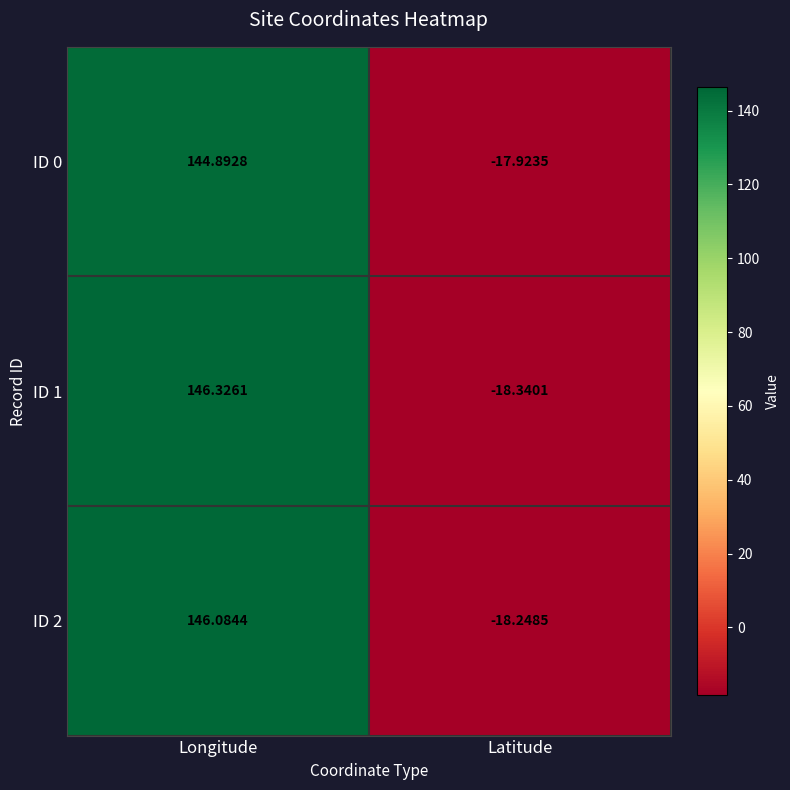

At which category does the chart reach its minimum across all series?

Latitude